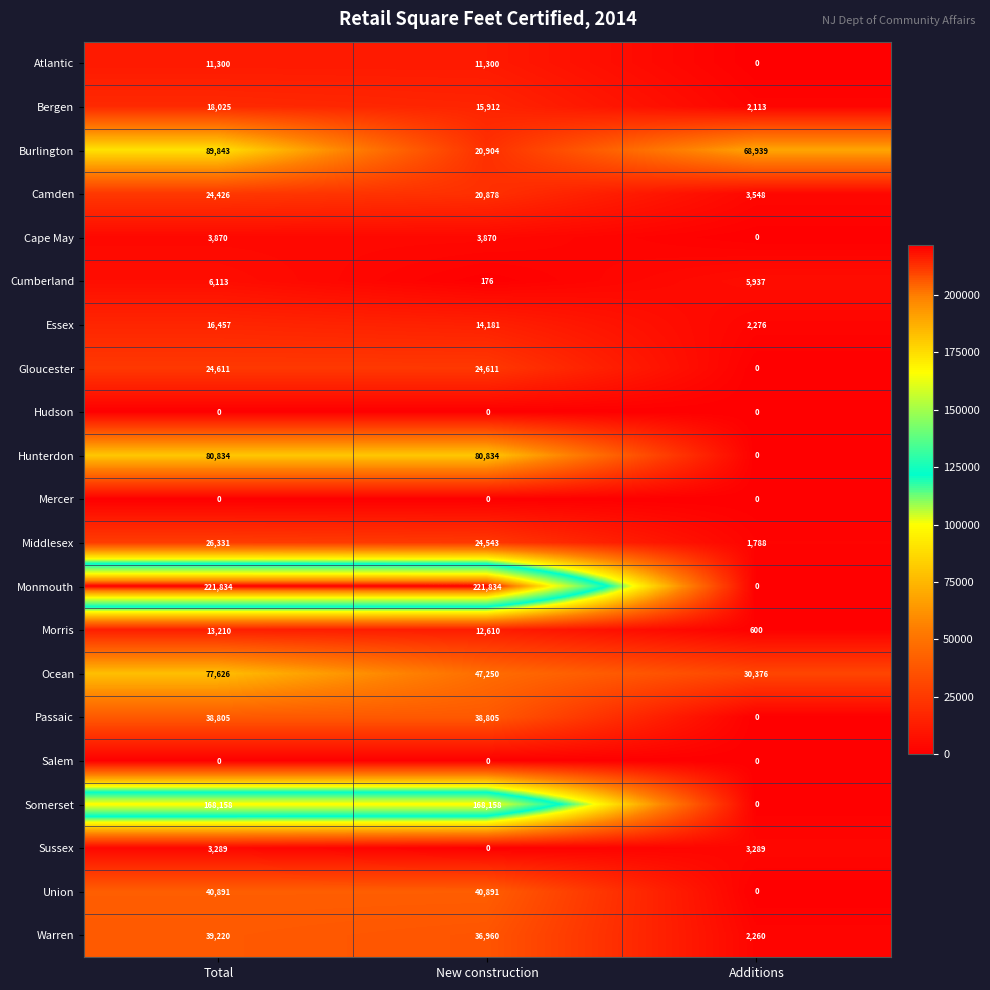

At how many categories does at least one series exceed 102055?

2